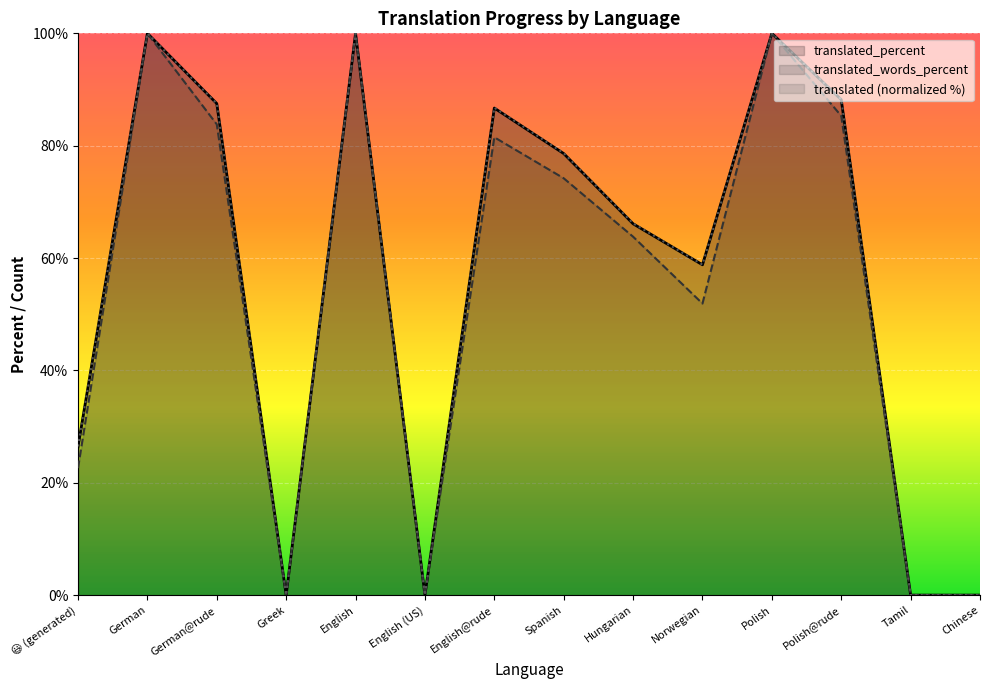

Is it true that translated_percent equals 61.8 at German?

False